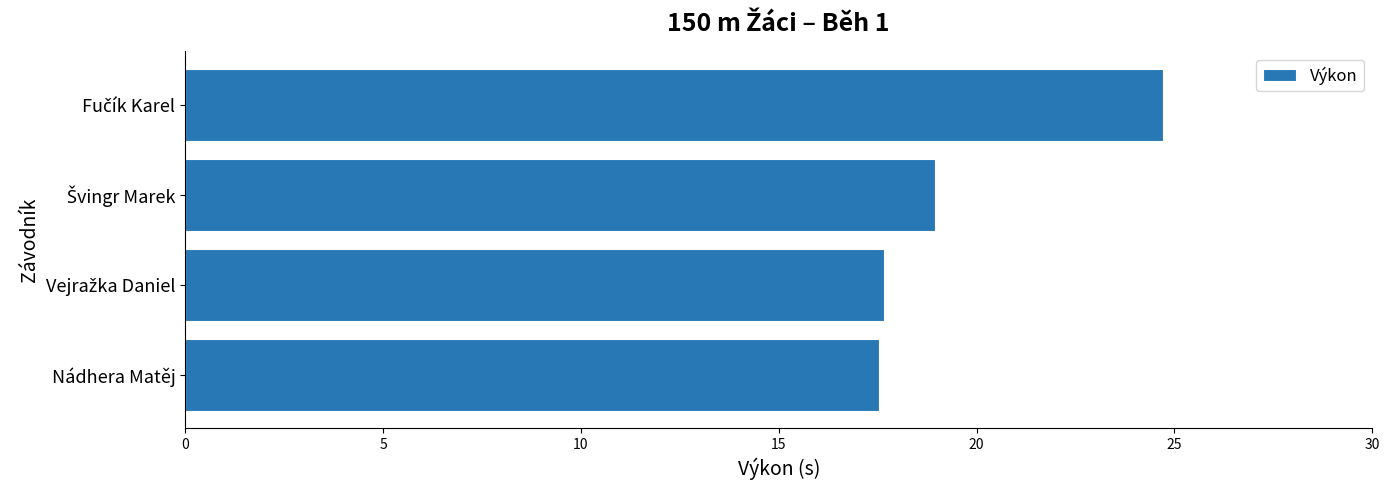

How many data points are less than 18?

2